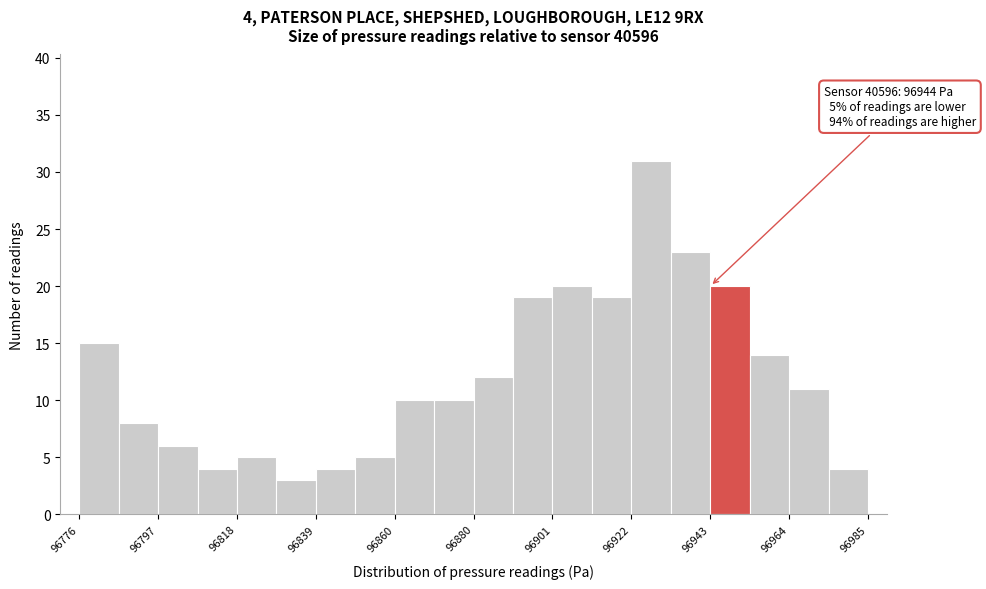

Read against the x-axis, roughly where is the centre of the tallest bar?

96930